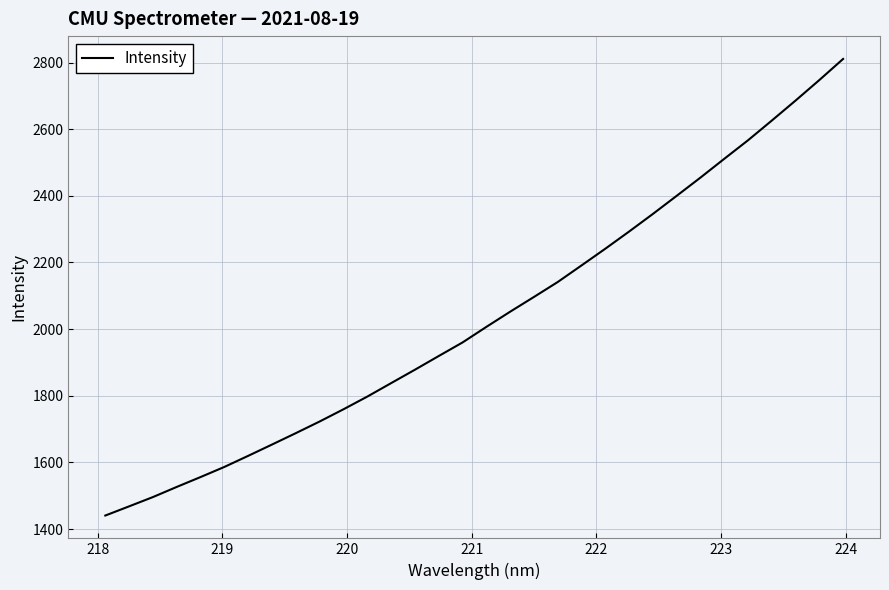

What is the difference between the maximum and minimum values?

1370.2